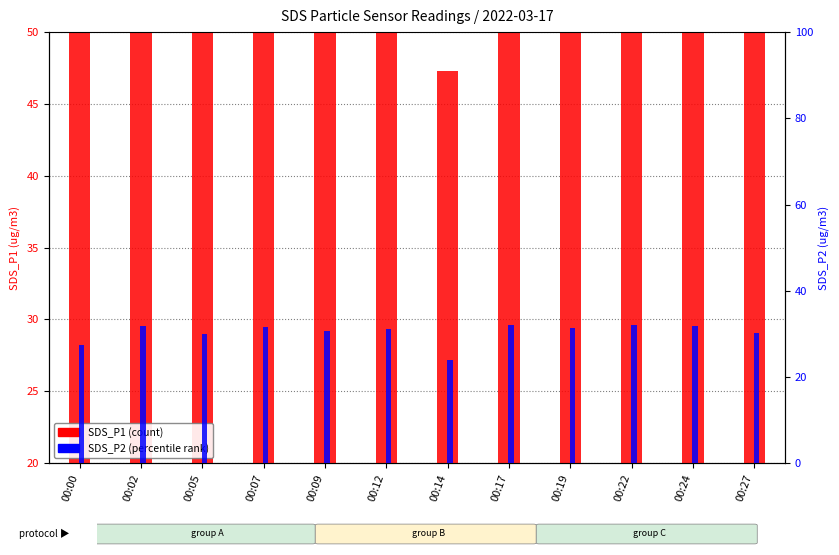

What is the total value across all series at 00:19?

70.2